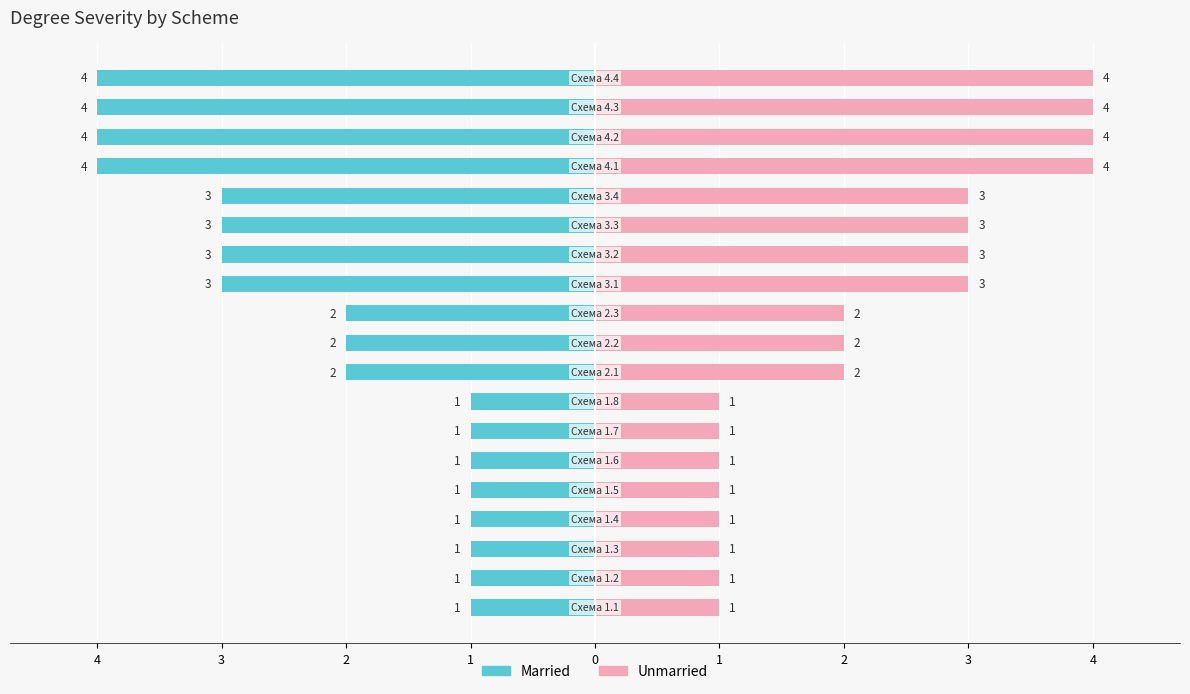

What is the label of the 14th bar from the right?

1